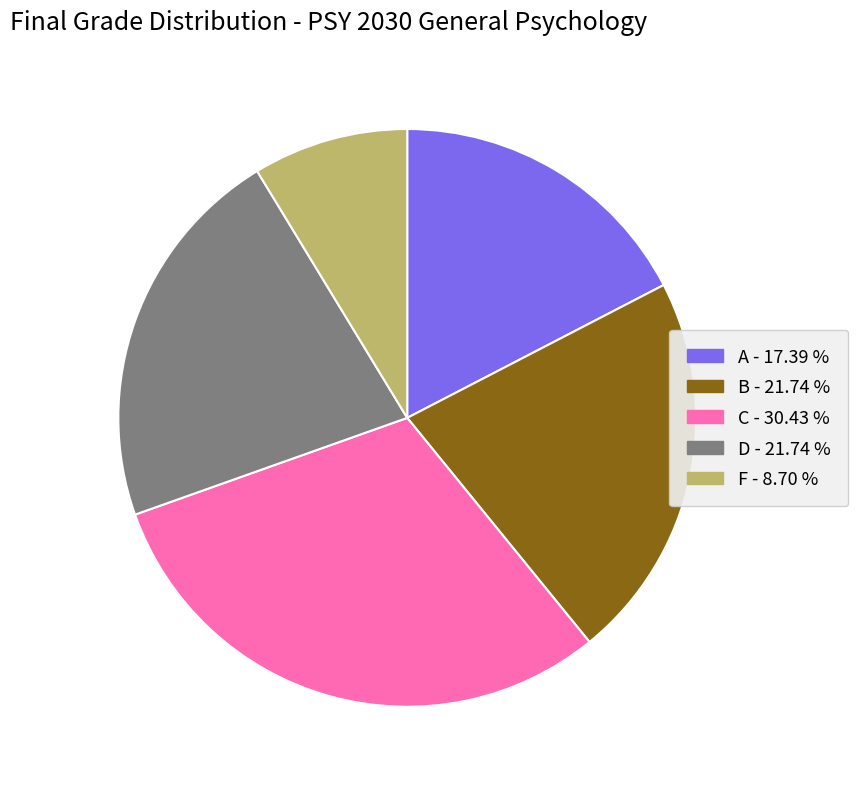

Does F account for over 50% of the chart?

No